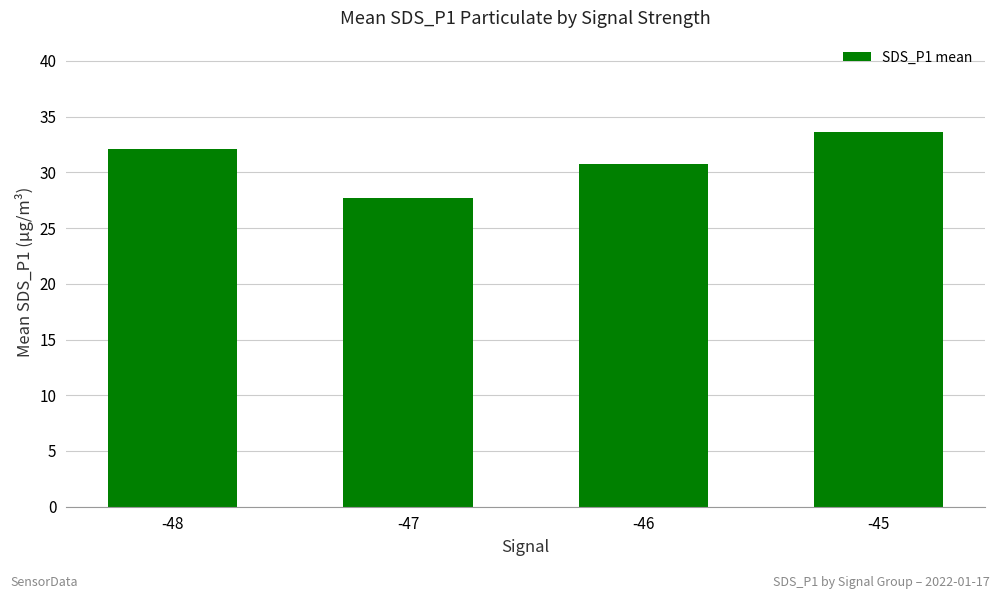

List the labels in order of value, largest first.

-45, -48, -46, -47